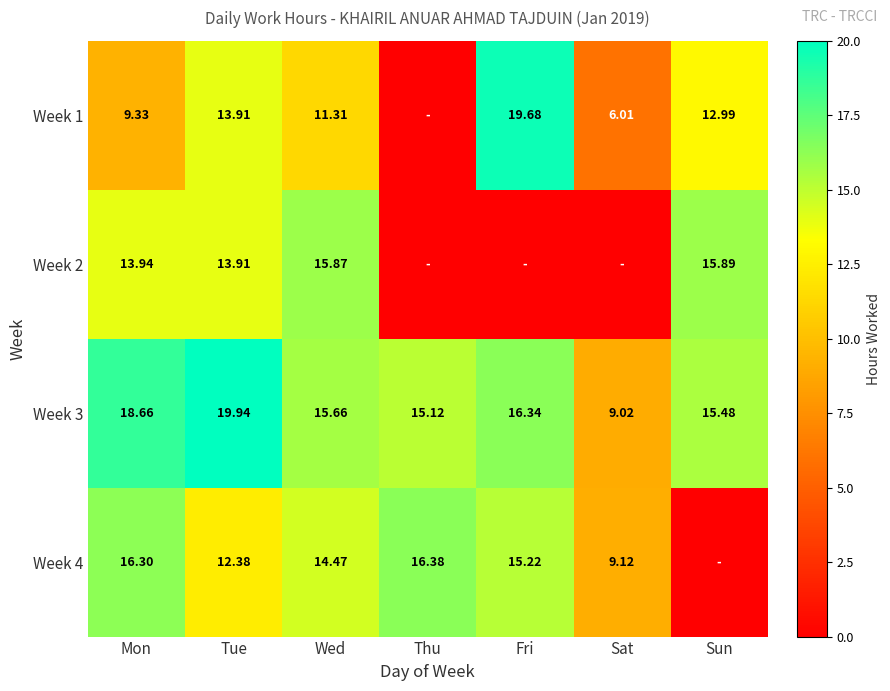

Is the value of Week 4 at Sat greater than the value of Week 2 at Wed?

No